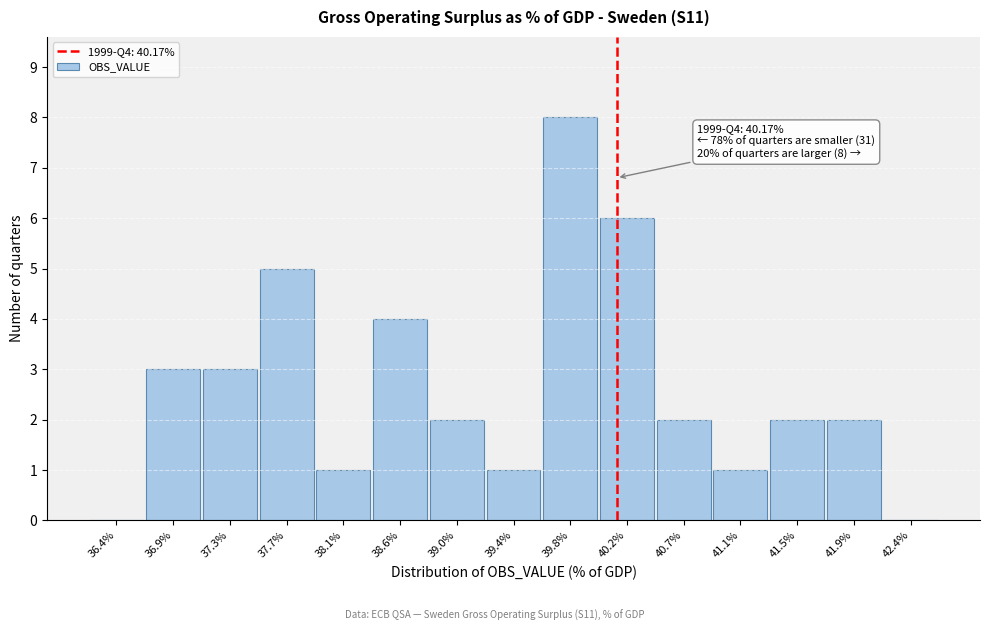

Which range on the x-axis has the tallest bar?

39.60 to 40.05